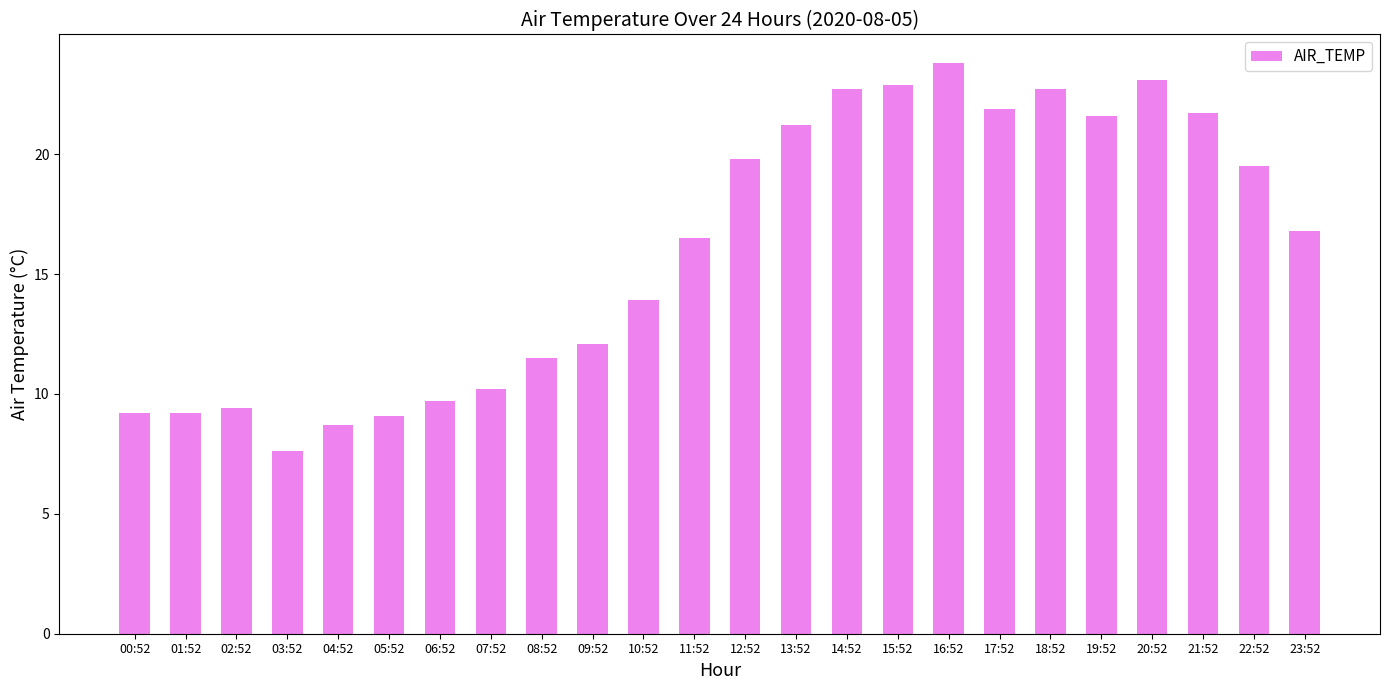

The value at 13:52 is 21.2. True or false?

True